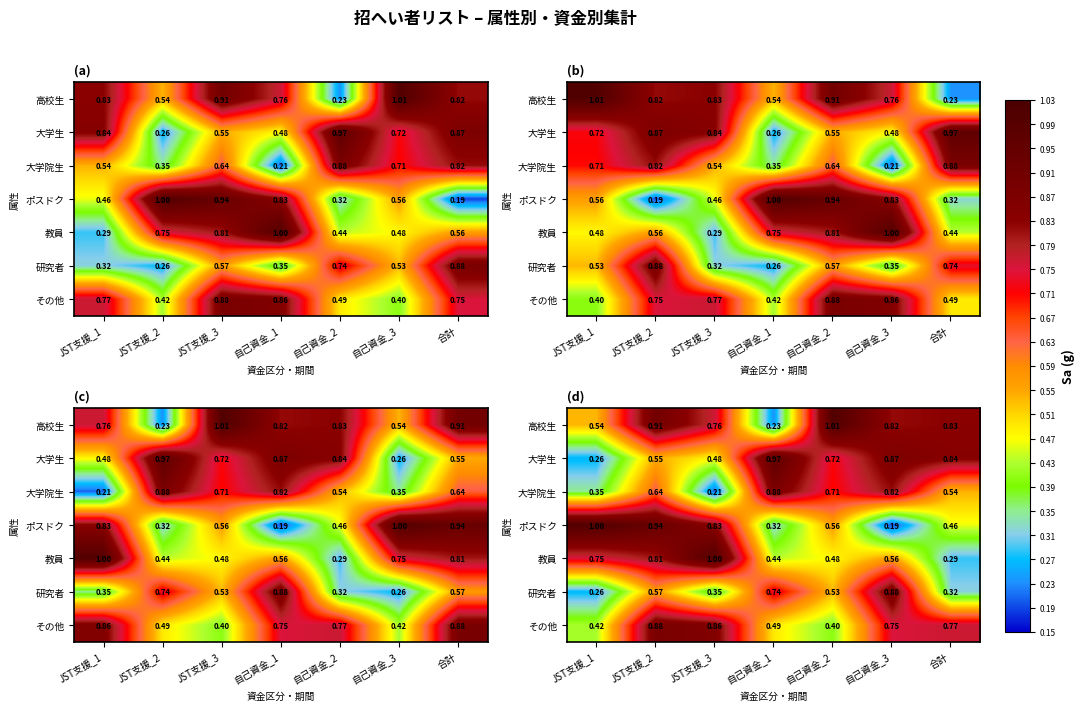

What is the sum of the 高校生 values at 自己資金_1 and 自己資金_2?

1.2